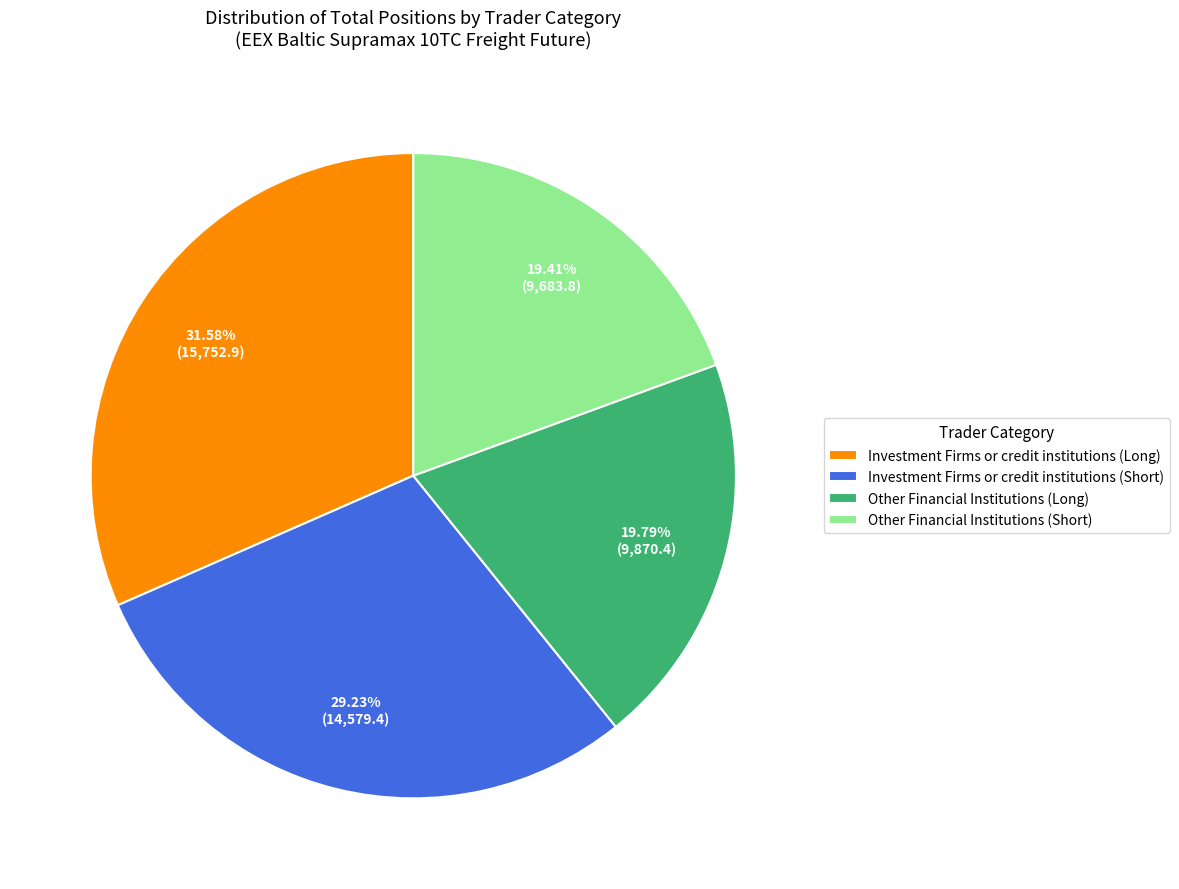

Which category has the biggest portion of the pie?

Investment Firms or credit institutions (Long)